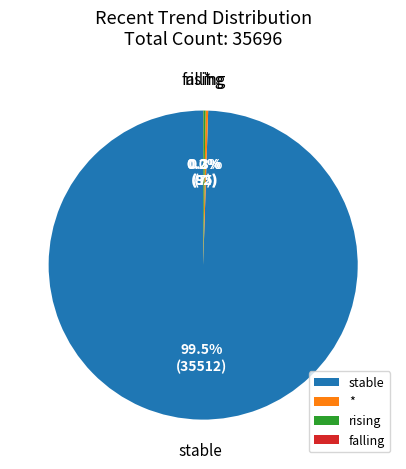

What is the largest slice in the pie chart?

stable